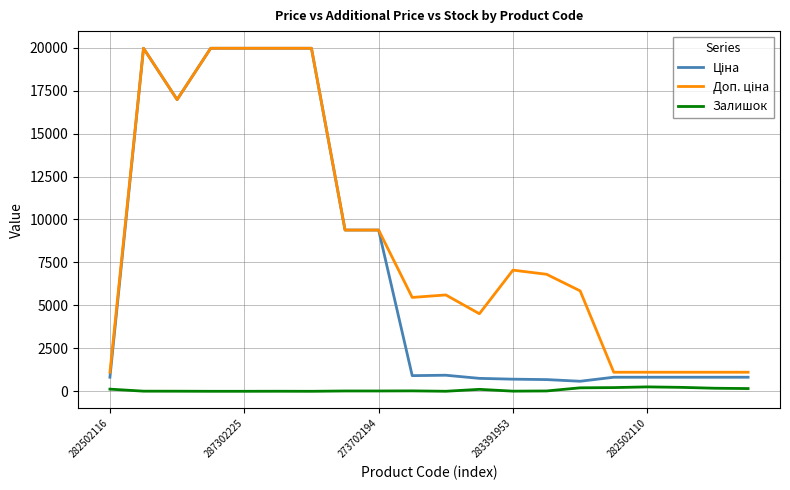

Does the chart have visible grid lines?

Yes